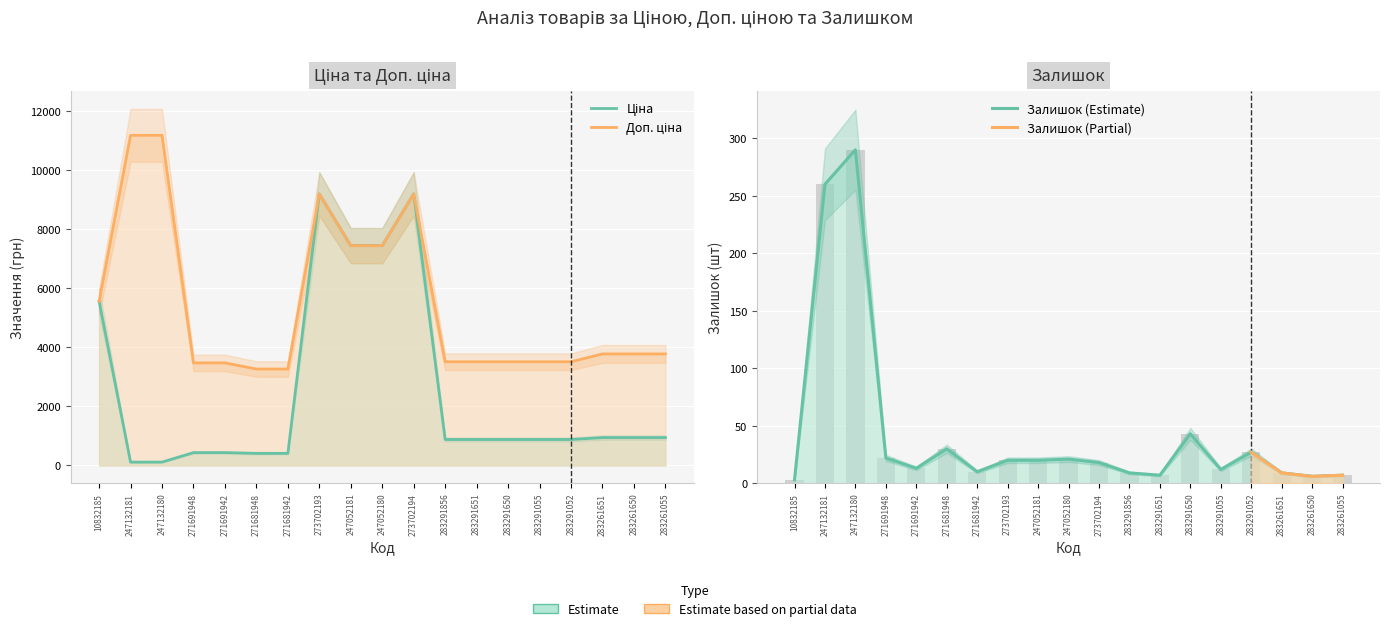

What is the label of the 9th bar from the left?

247052181